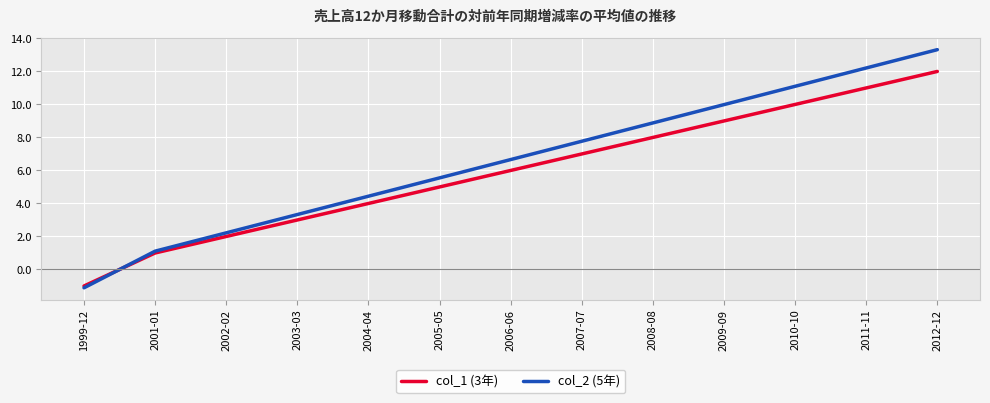

True or false: col_1 (3年) has a value of 7.0 at 2007-07.

True